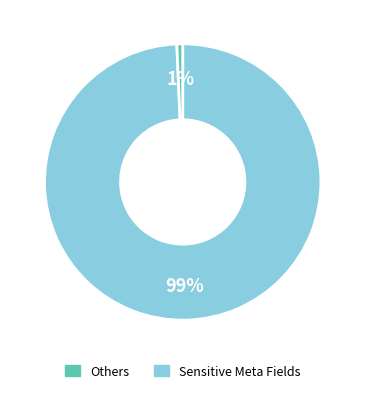

To the nearest percent, what is the average slice percentage?

50%